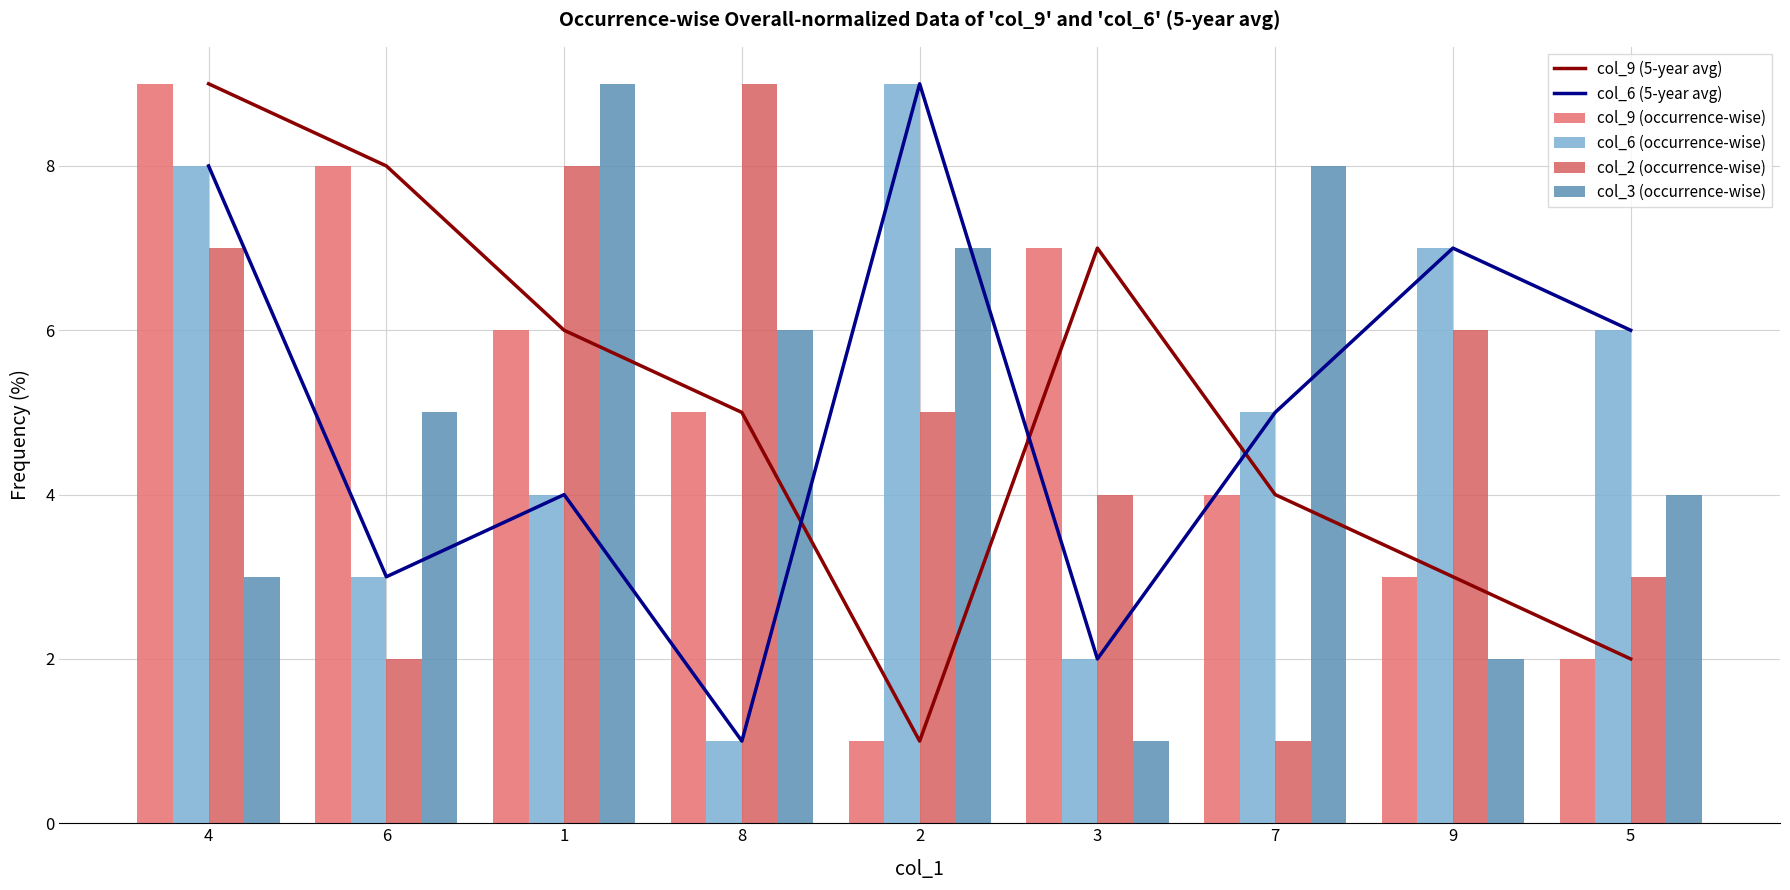

At which label does col_9 (occurrence-wise) first exceed 5?

4